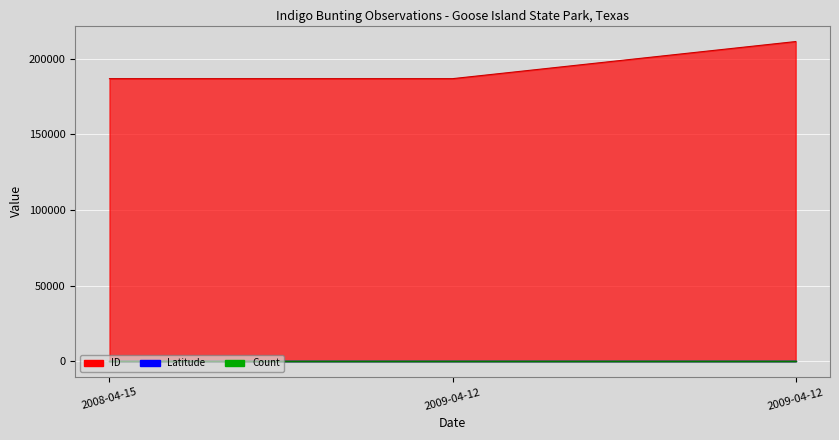

Reading right to left, transcribe all the data shown in this chart.

Count: 1.0	1.0	1.0
Latitude: 28.1	28.1	28.1
ID: 211407.0	186869.0	186868.0